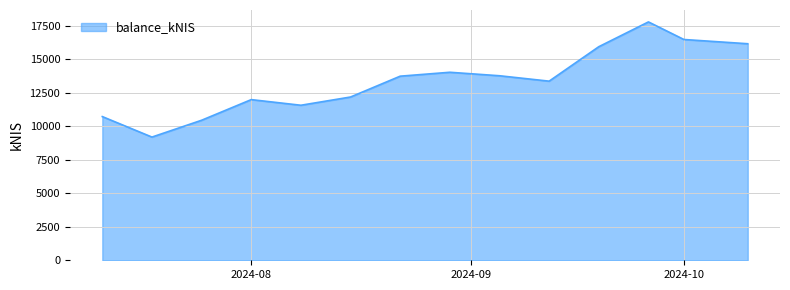

What is the maximum value shown in the chart?

17771.7